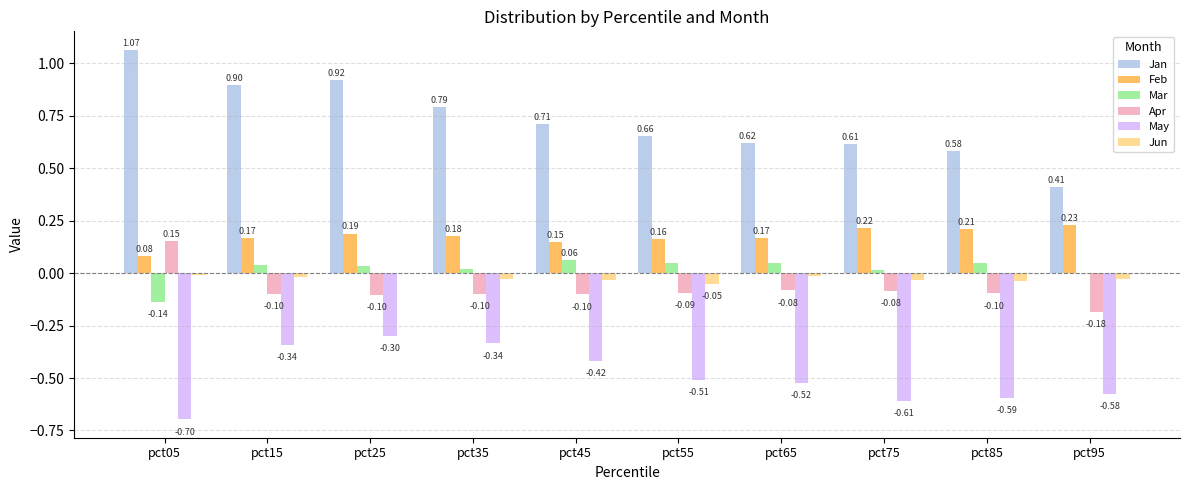

At which category is the sum across all series the highest?

pct25